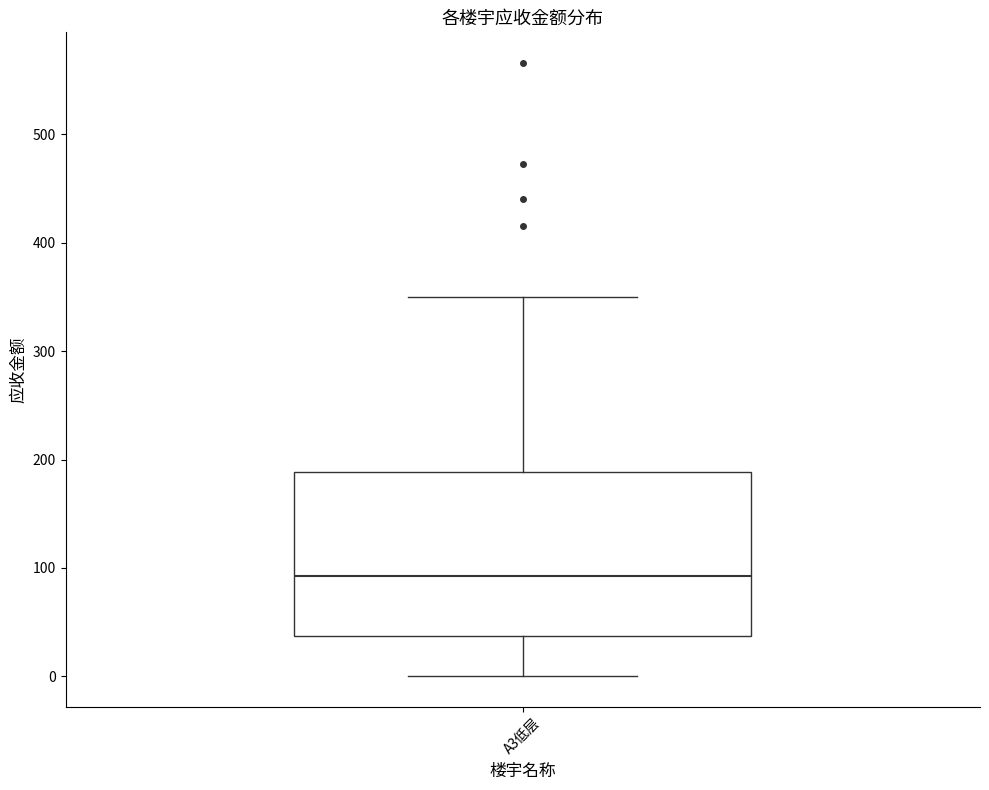

Read this box plot against the y-axis: the position of the median line, the range covered by the box, and the ends of both whiskers. The values are not printed on the chart, so give them approximately, as read against the axis.

median 90, box 40 to 190, whiskers 0 to 350